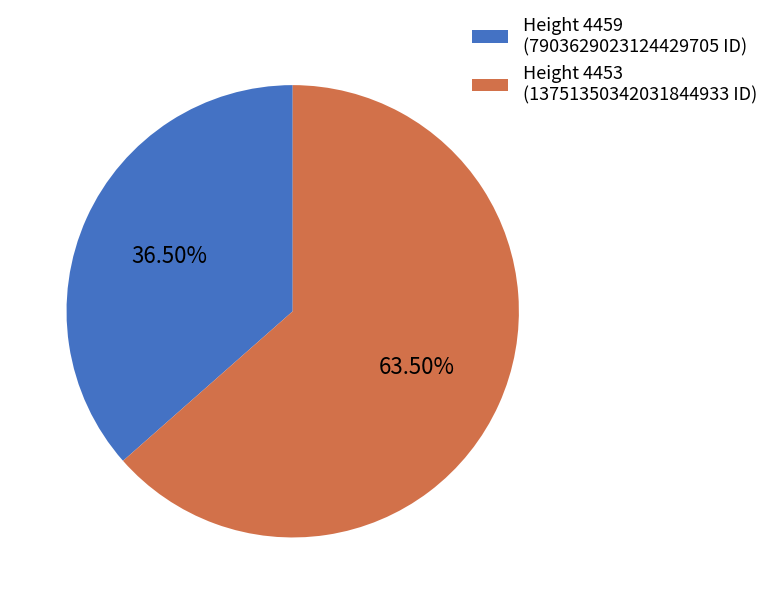

Between Height 4459 (7903629023124429705 ID) and Height 4453 (13751350342031844933 ID), which is larger?

Height 4453 (13751350342031844933 ID)